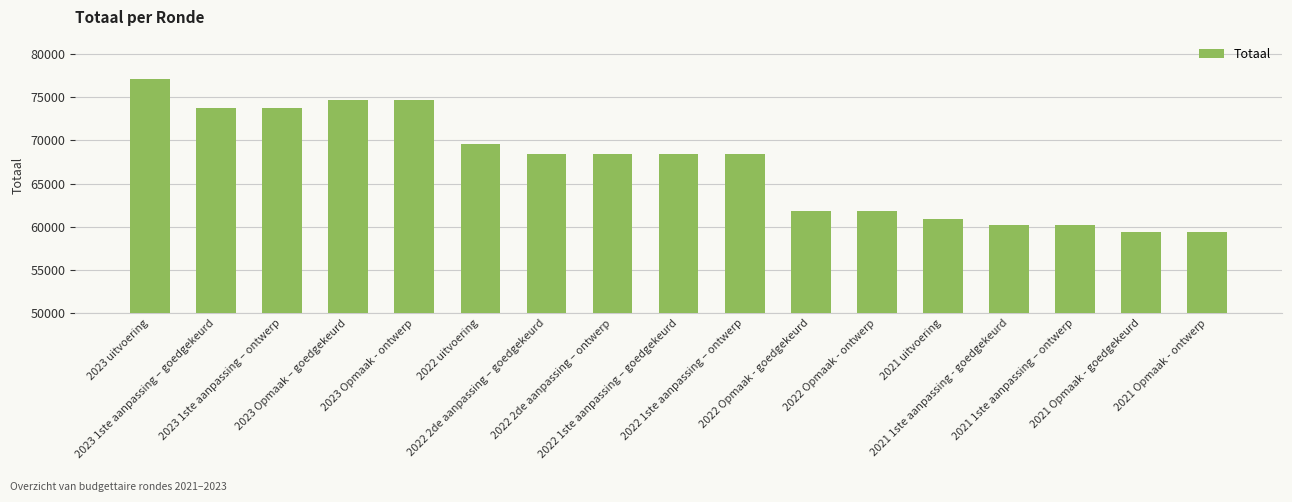

What is the difference between the values at 2023 1ste aanpassing – goedgekeurd and 2021 uitvoering?

12838